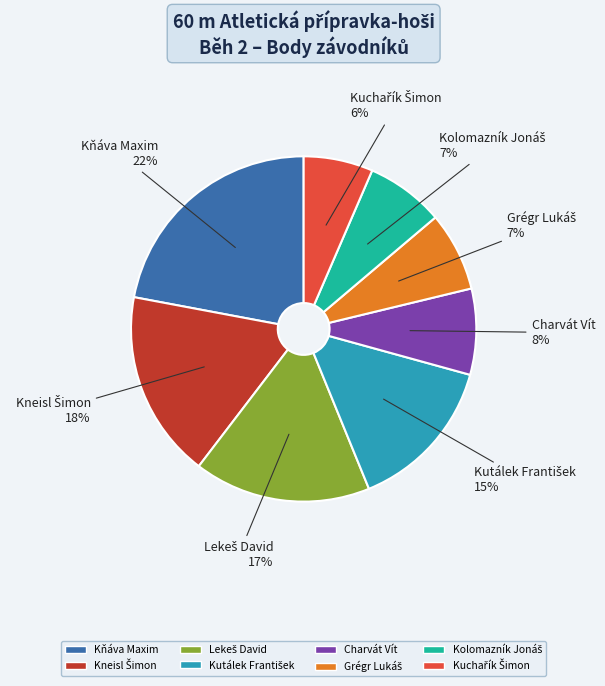

Which slice is the largest?

Kňáva Maxim